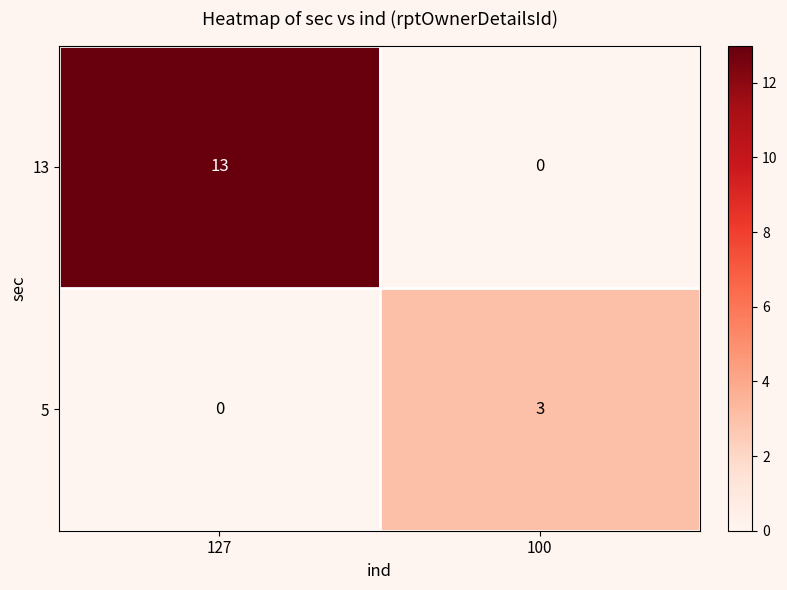

Between 127 and 100, which series saw the biggest shift?

13